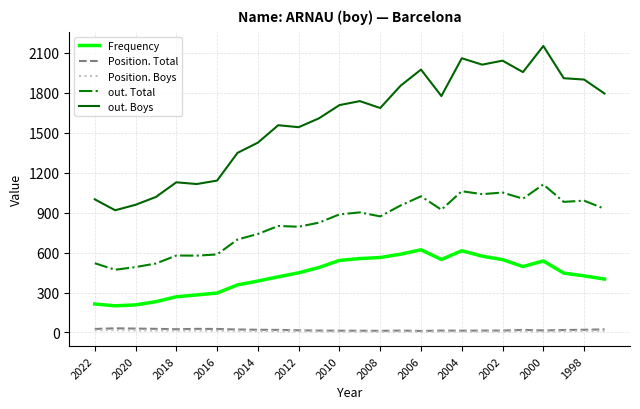

True or false: Frequency and Position. Total intersect in this chart.

False